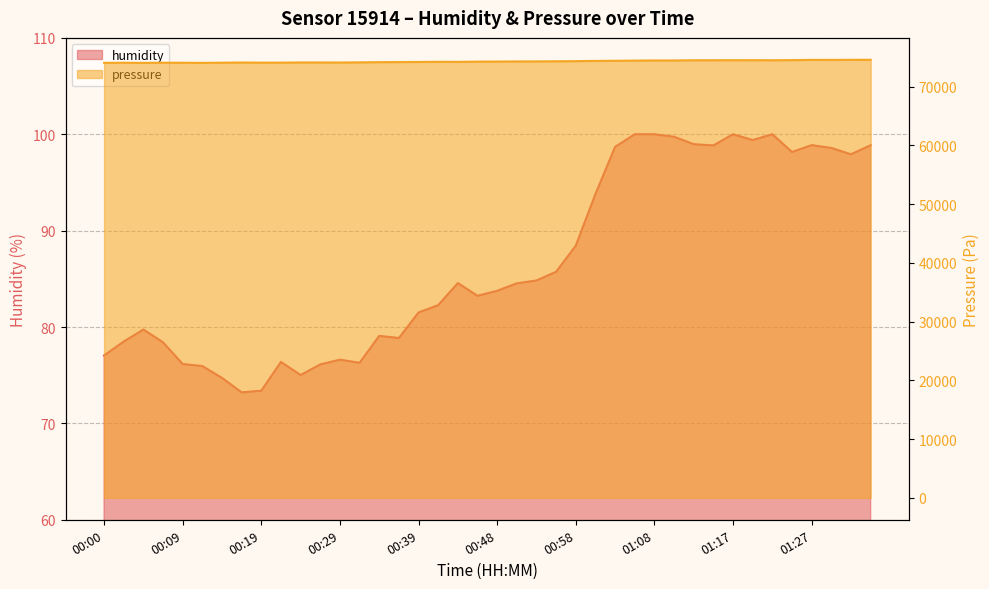

What is the label of the 10th point from the left?

00:21